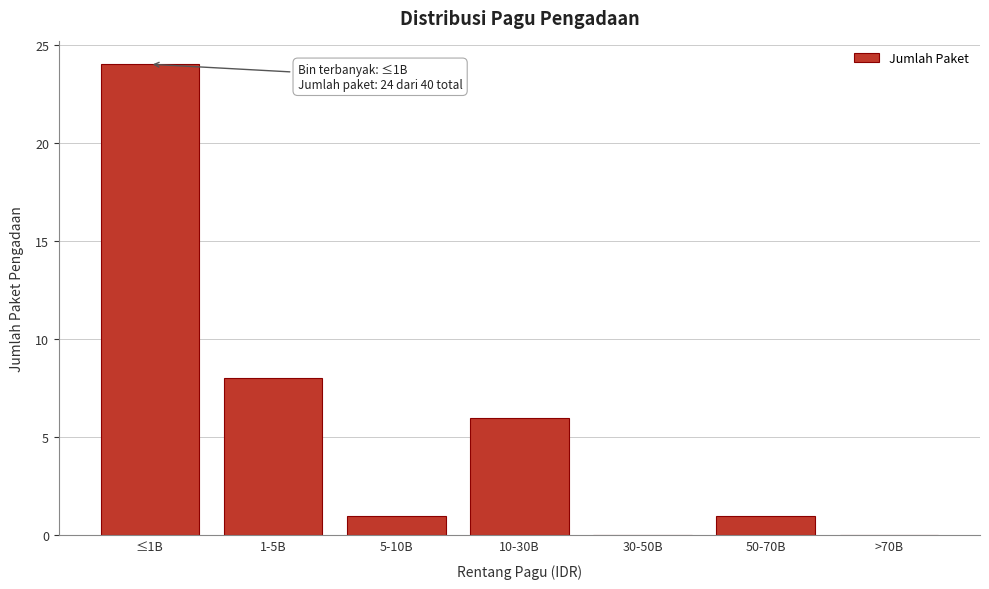

Reading right to left, transcribe all the data shown in this chart.

>70B=0	50-70B=1	30-50B=0	10-30B=6	5-10B=1	1-5B=8	≤1B=24